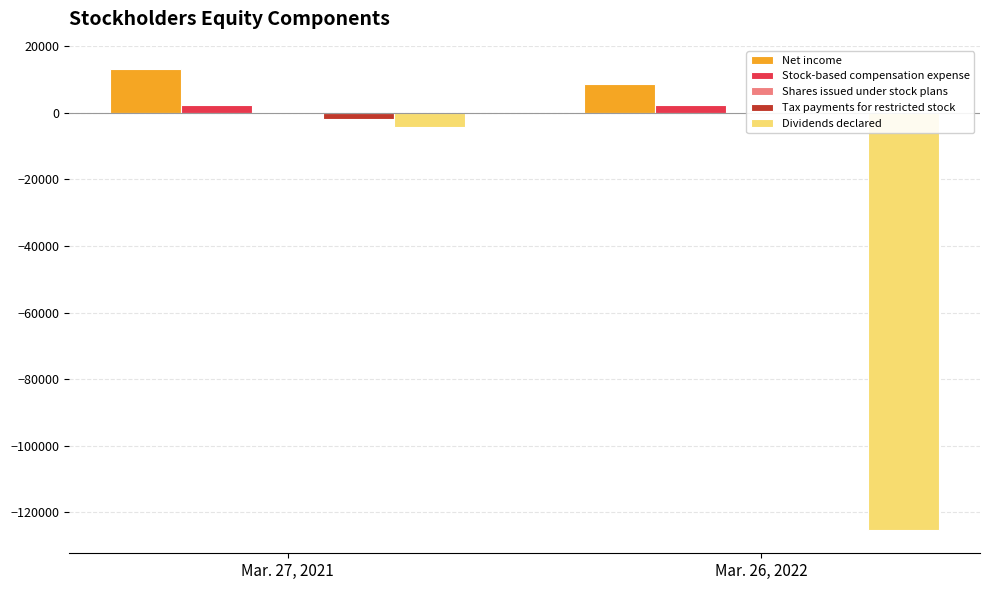

Is the value of Shares issued under stock plans at Mar. 26, 2022 greater than the value of Net income at Mar. 26, 2022?

No